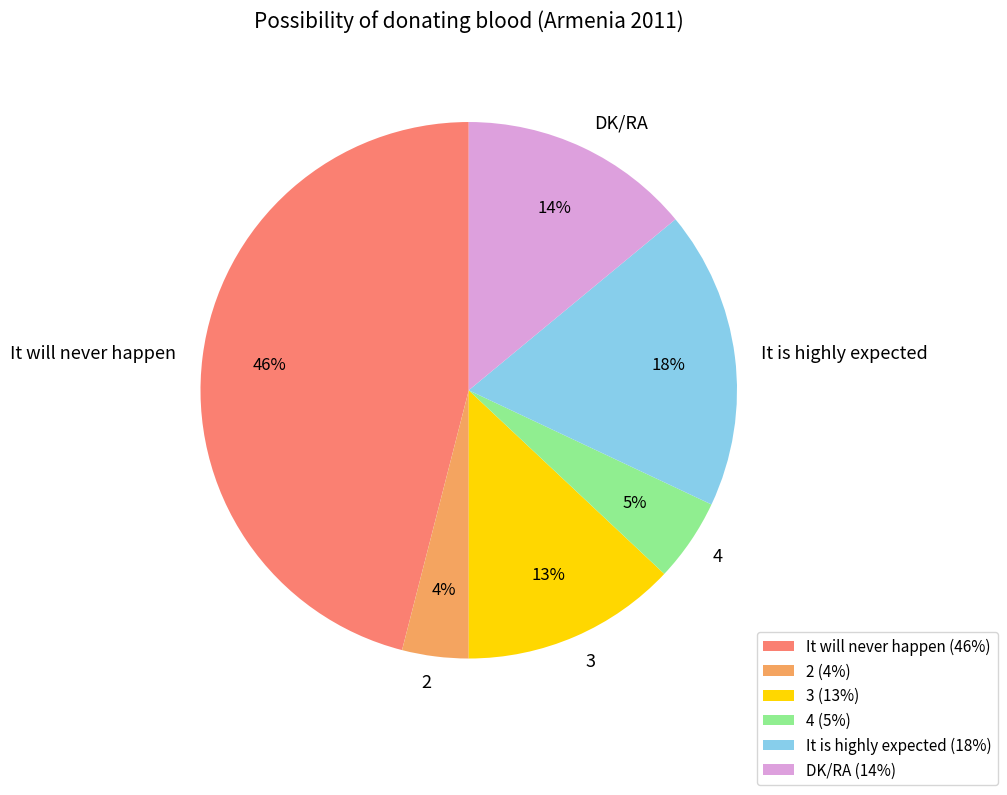

Count the number of slices in the pie.

6